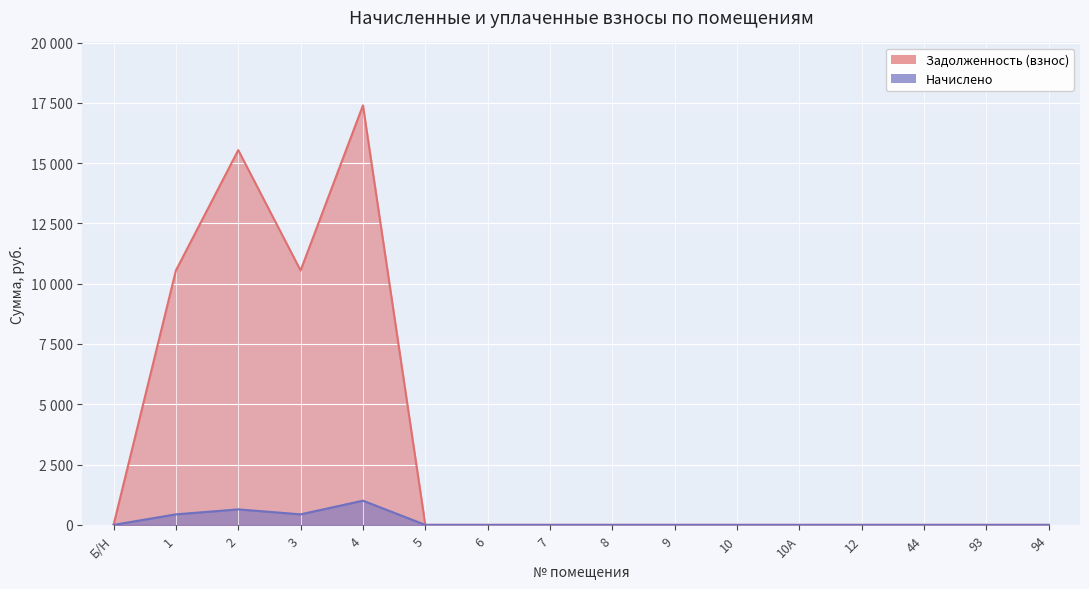

Where is Начислено nearest to the value 502?

1